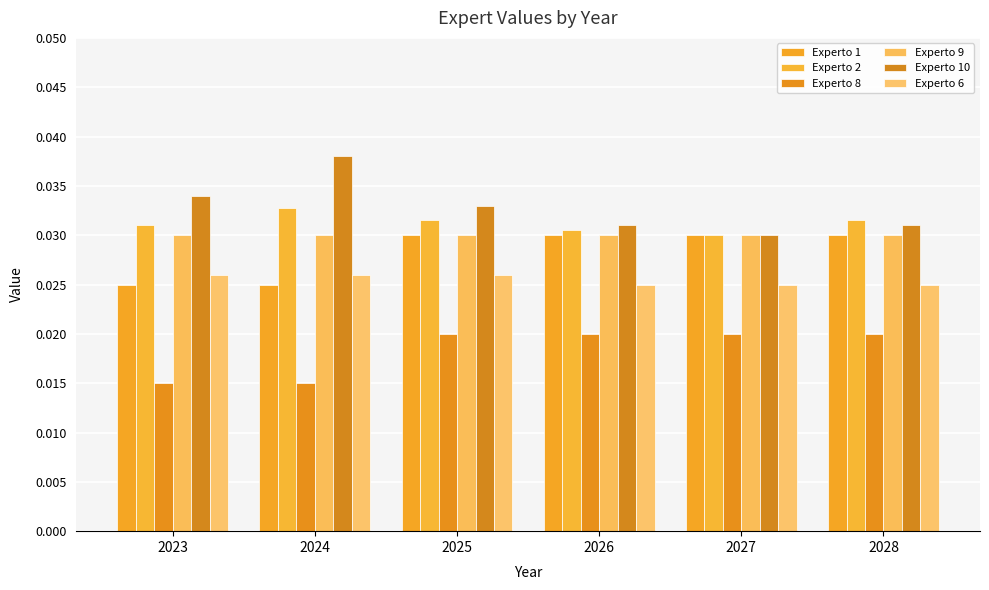

What are all the series names shown in the legend?

Experto 1, Experto 2, Experto 8, Experto 9, Experto 10, Experto 6